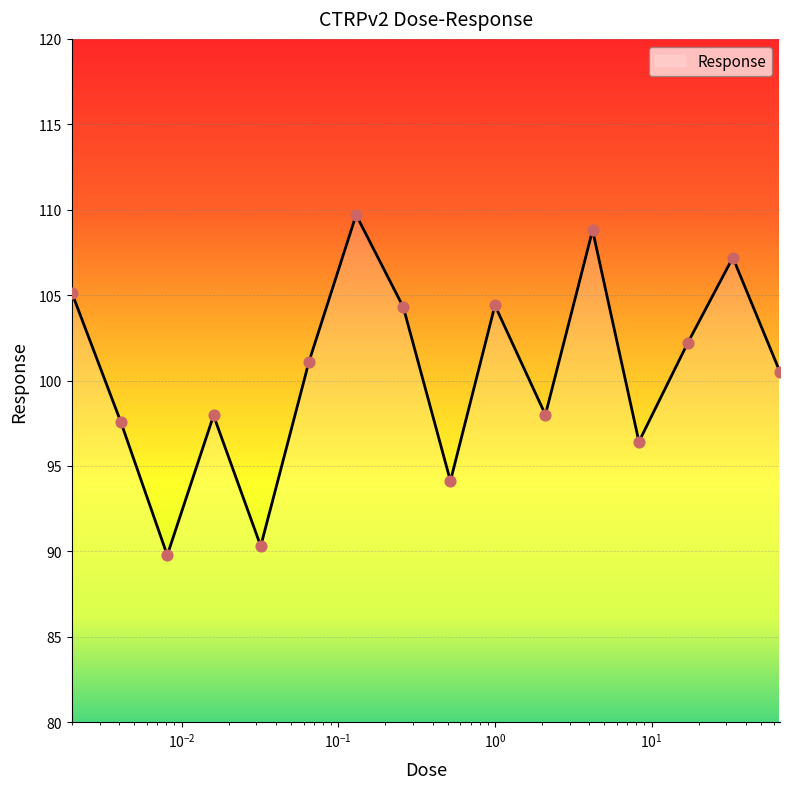

What is the minimum value shown in the chart?

89.8